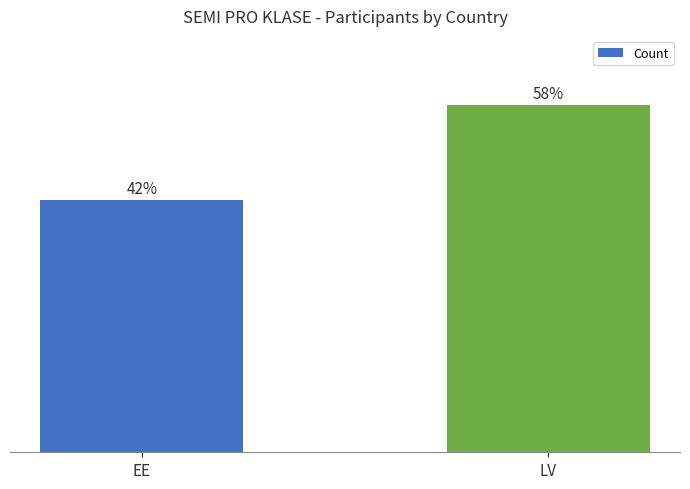

Between LV and EE, which is larger?

LV